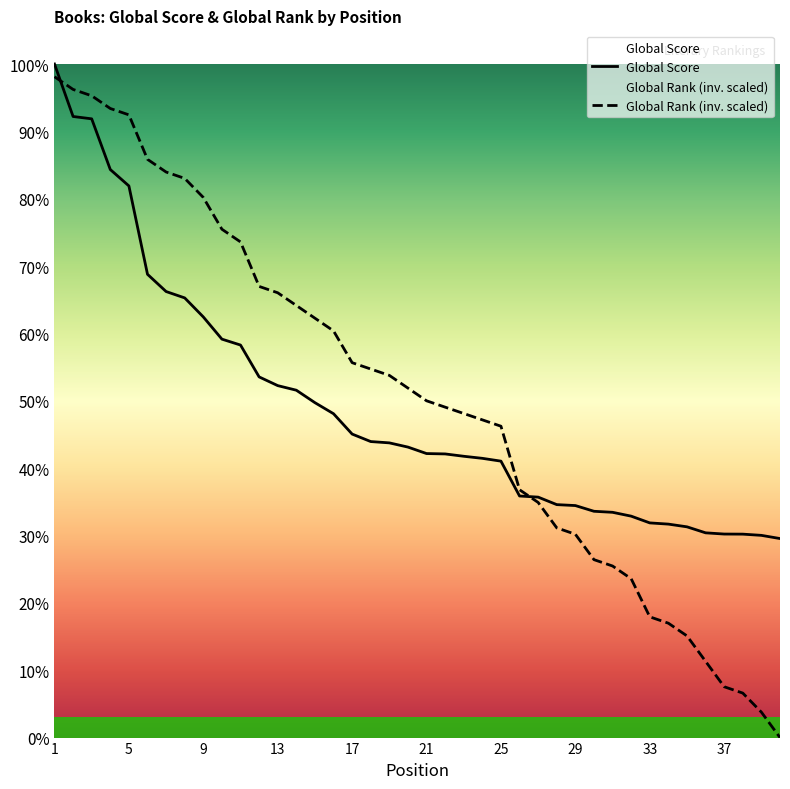

How many lines are shown in the chart?

2